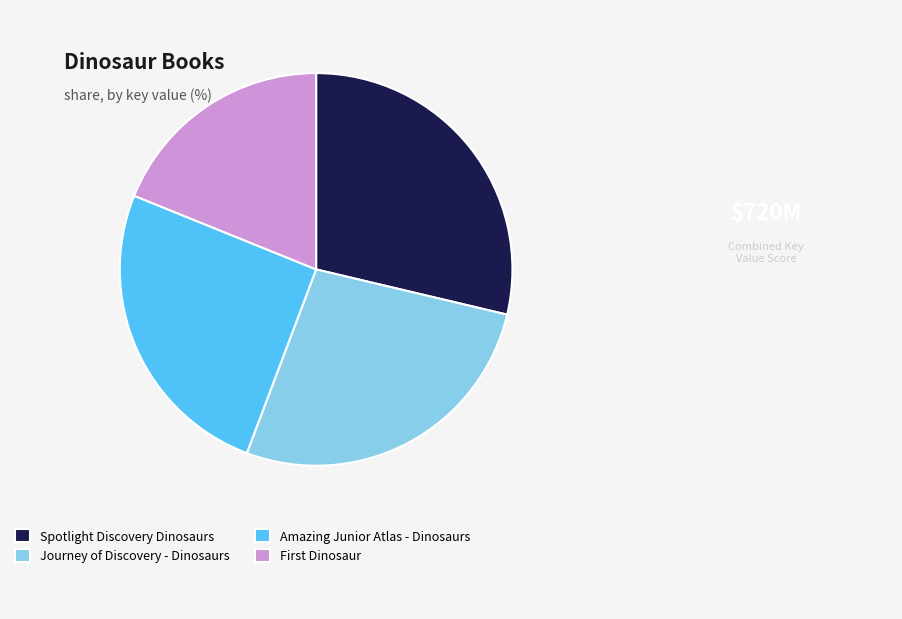

How many segments does this pie chart have?

4